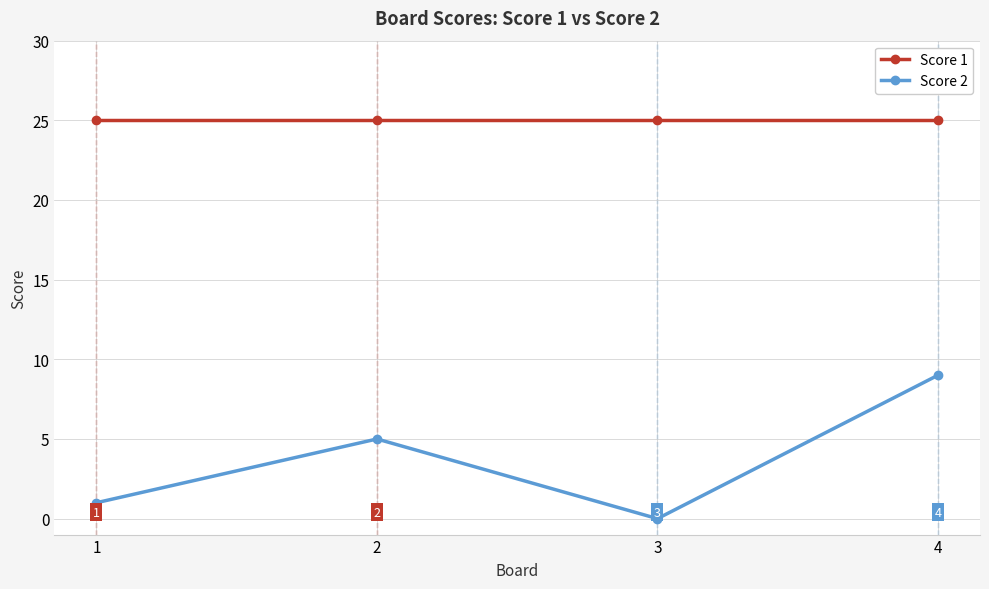

What is the difference between the second highest and minimum values in the Score 2 series?

5